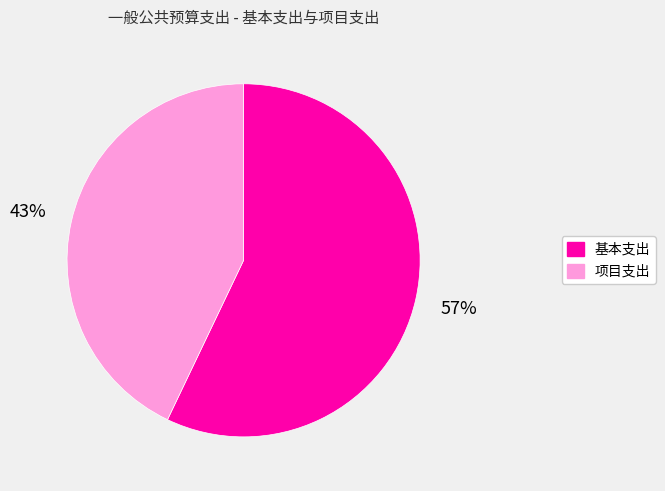

What is the largest slice in the pie chart?

基本支出